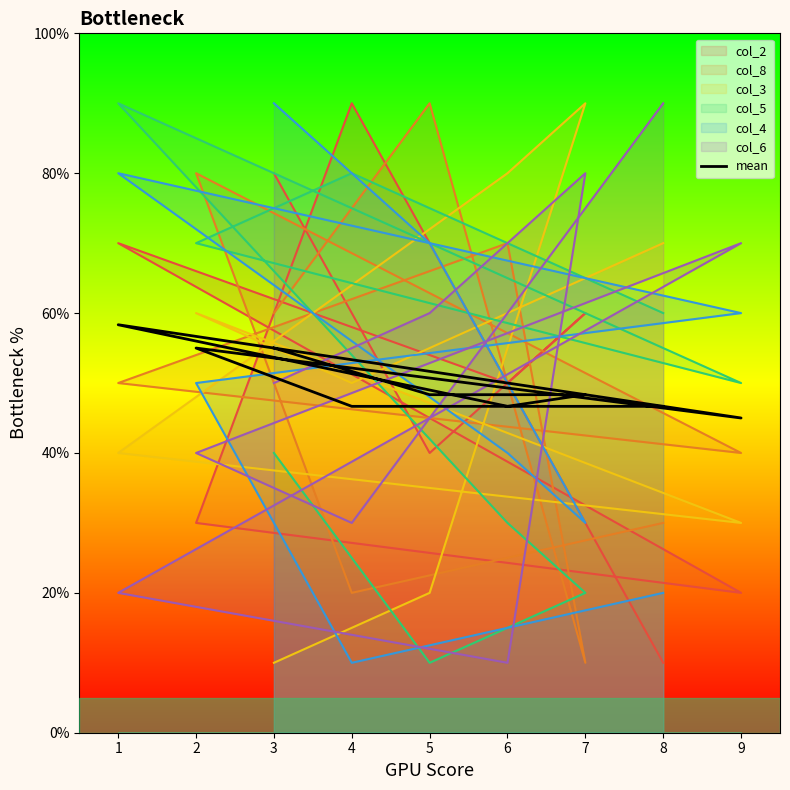

Where is the first local maximum?

1